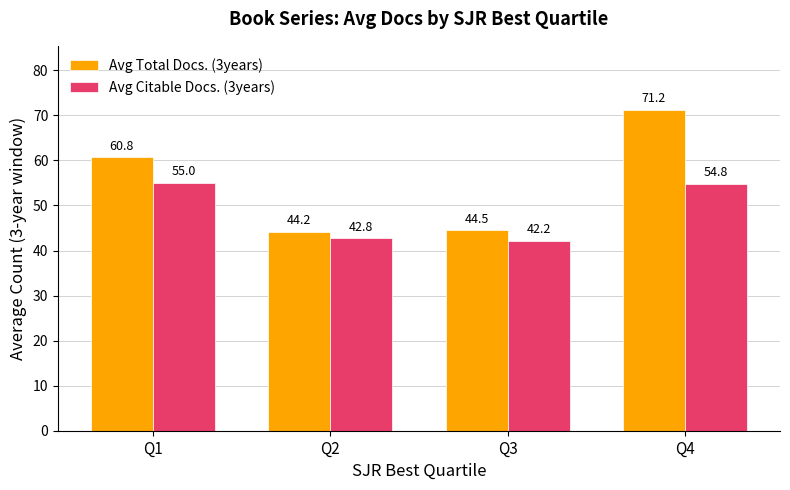

What is the highest value of the Avg Total Docs. (3years) series?

71.2